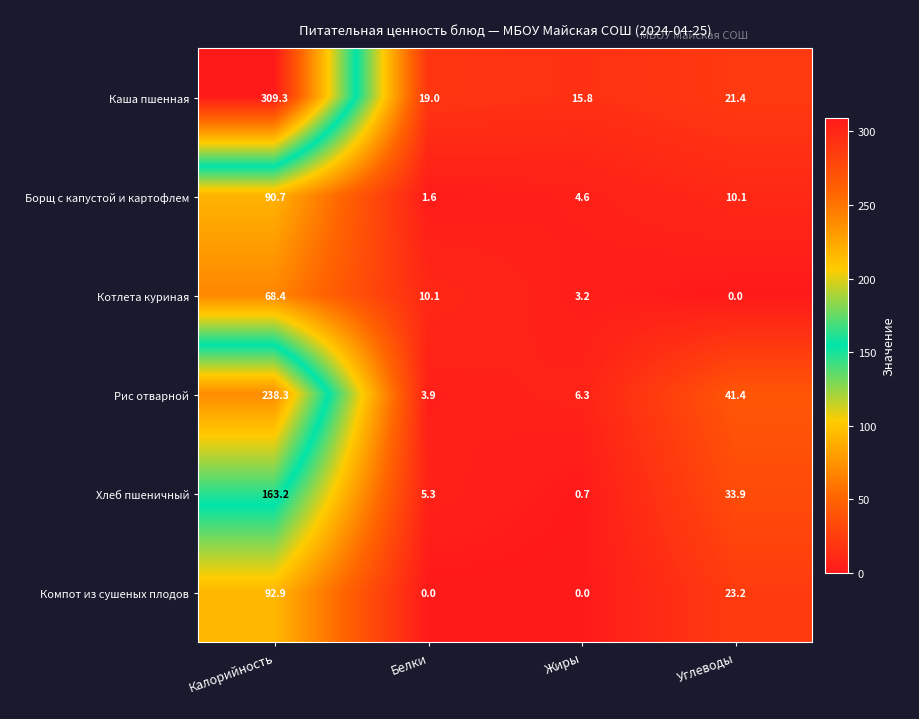

List the series in order of their peak value, highest first.

Каша пшенная, Рис отварной, Хлеб пшеничный, Компот из сушеных плодов, Борщ с капустой и картофлем, Котлета куриная